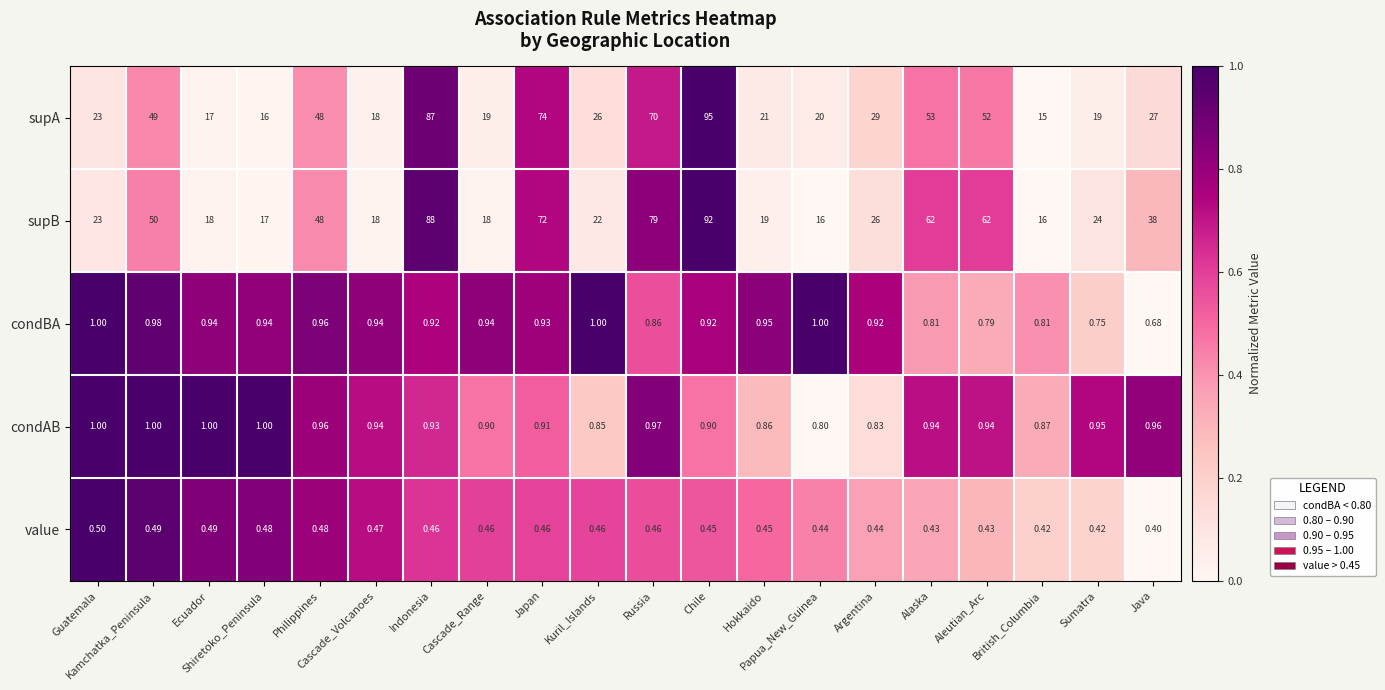

Which series has the largest total across all categories?

supB